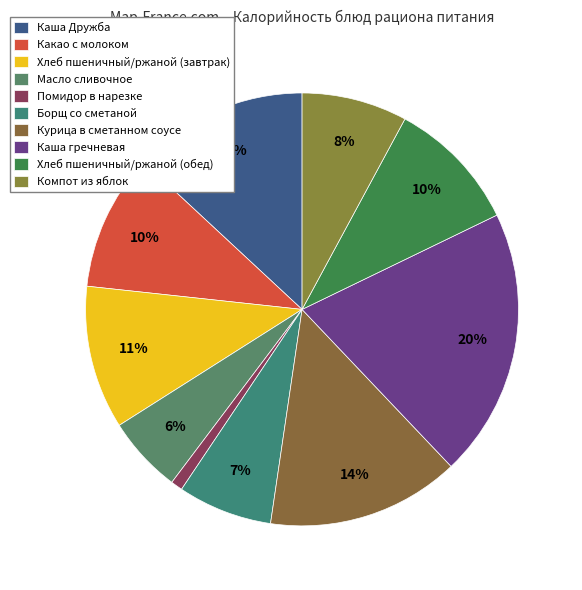

How many slices are in this pie chart?

10